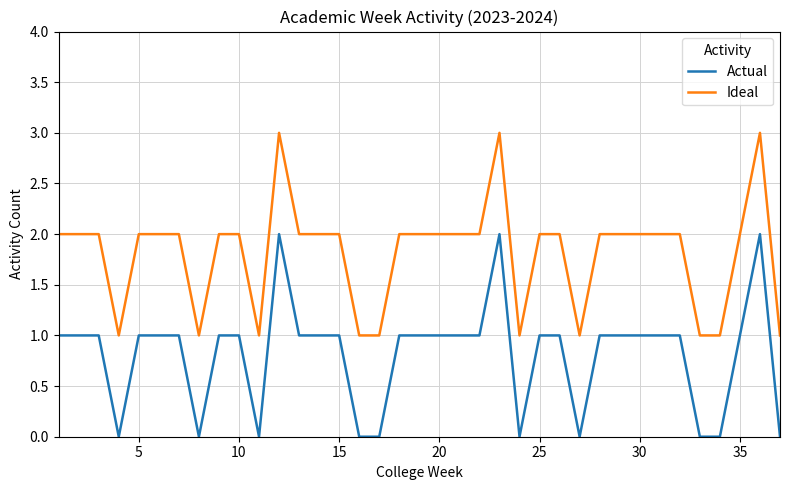

Reading left to right, list all the values displayed in this chart.

Actual: 1	1	1	0	1	1	1	0	1	1	0	2	1	1	1	0	0	1	1	1	1	1	2	0	1	1	0	1	1	1	1	1	0	0	1	2	0
Ideal: 2	2	2	1	2	2	2	1	2	2	1	3	2	2	2	1	1	2	2	2	2	2	3	1	2	2	1	2	2	2	2	2	1	1	2	3	1